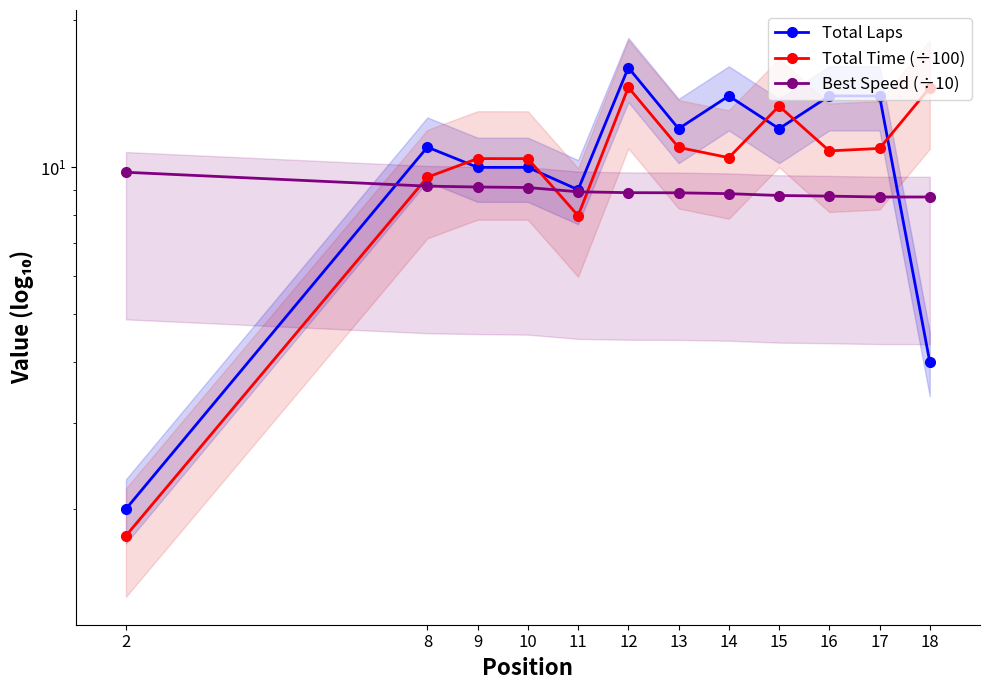

What is the value of the Best Speed (÷10) point at the 6th from the left?

8.9